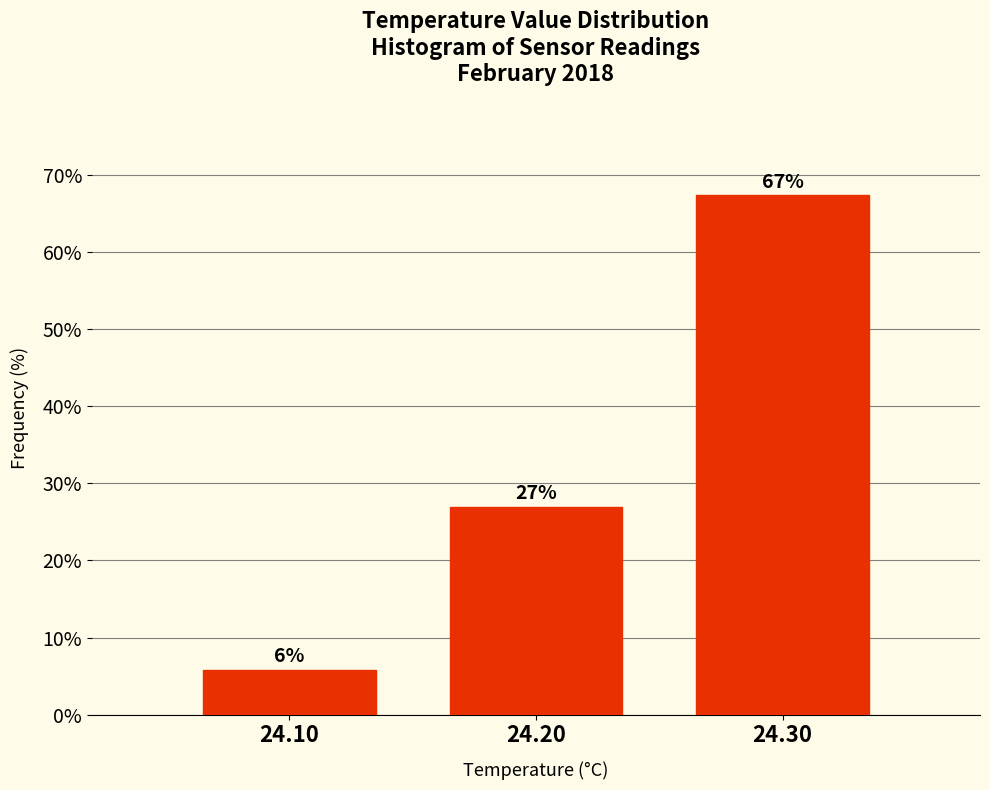

At which category does the chart reach its peak across all series?

24.30